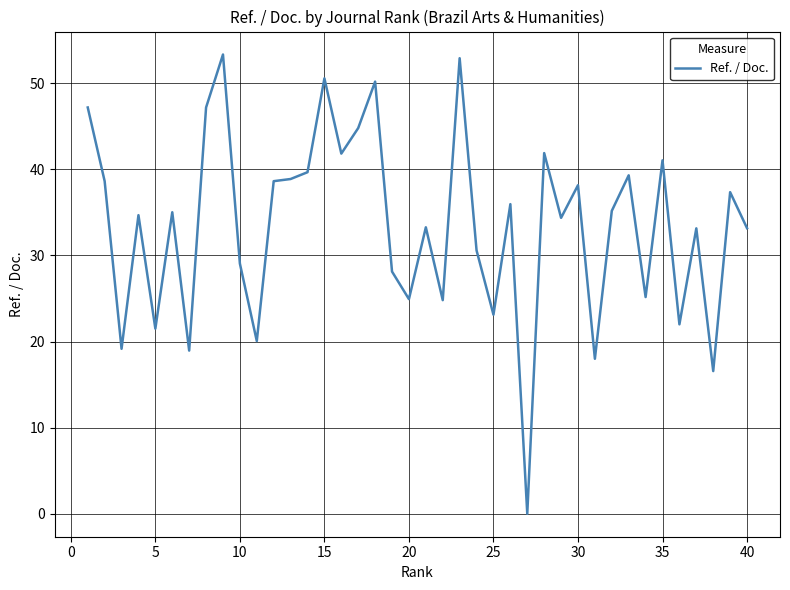

What is the difference between the maximum and minimum values?

53.3